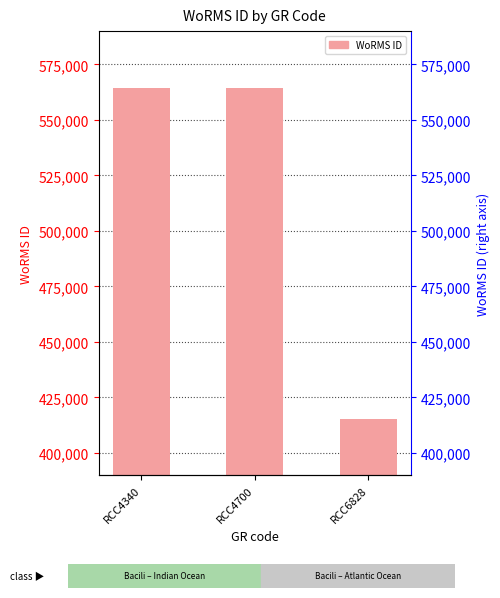

The chart shows a value of 564479 at RCC4340. True or false?

True